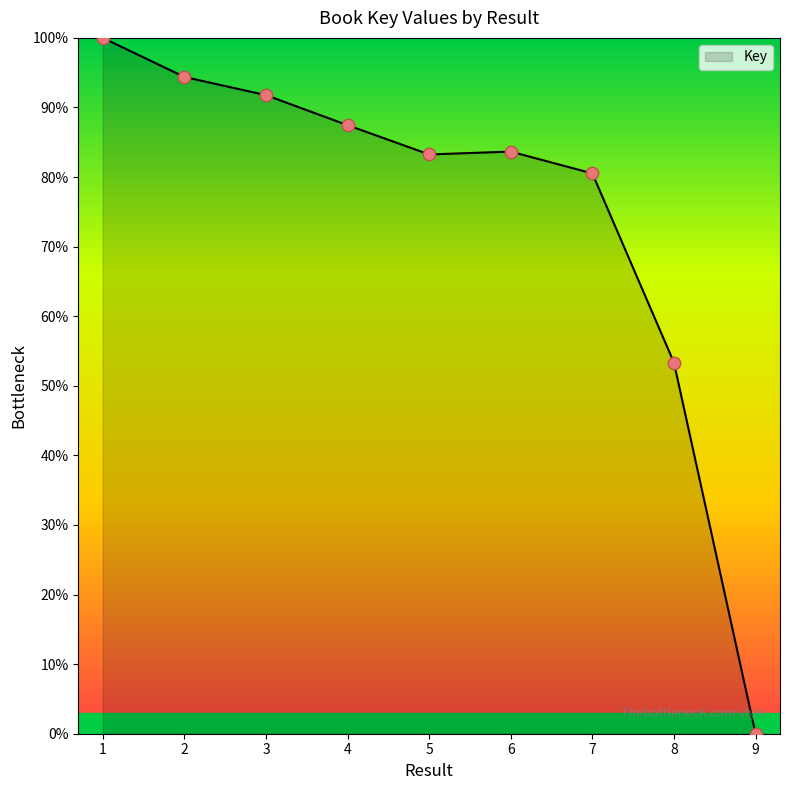

What is the change in value from 1 to 3?

-8.2